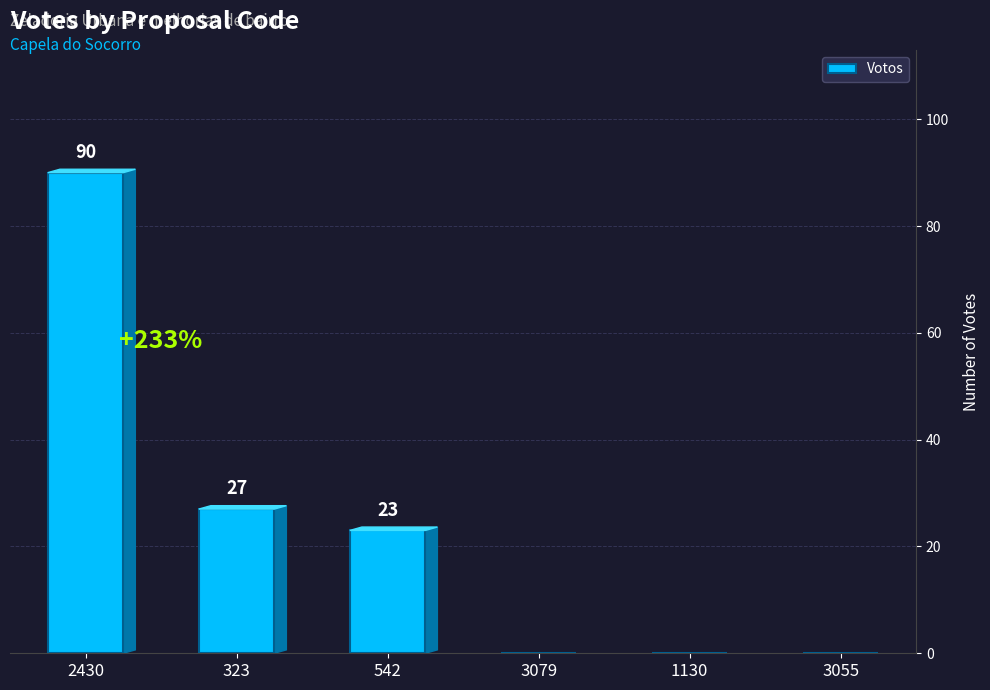

How many distinct data groups are displayed?

1